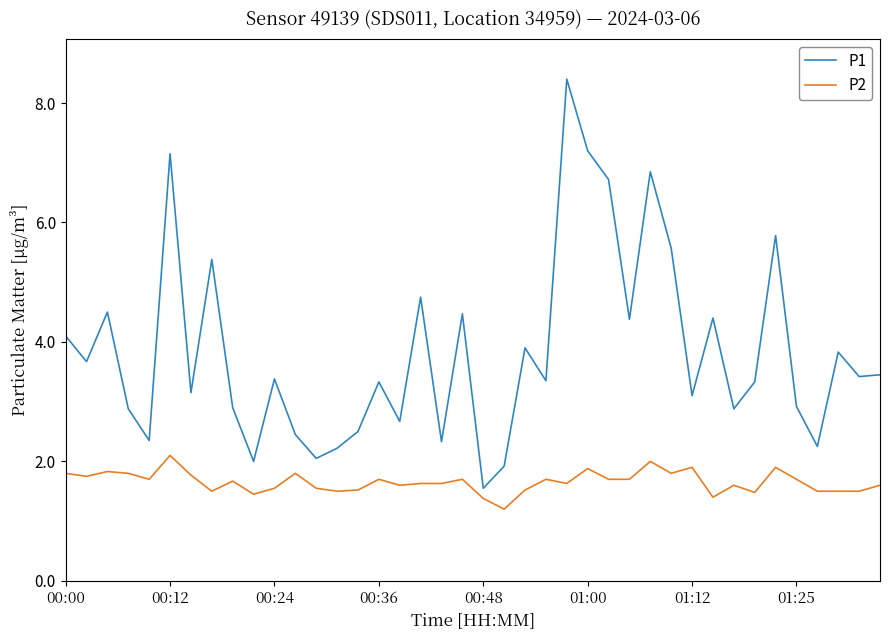

What is the maximum value for P1?

8.4